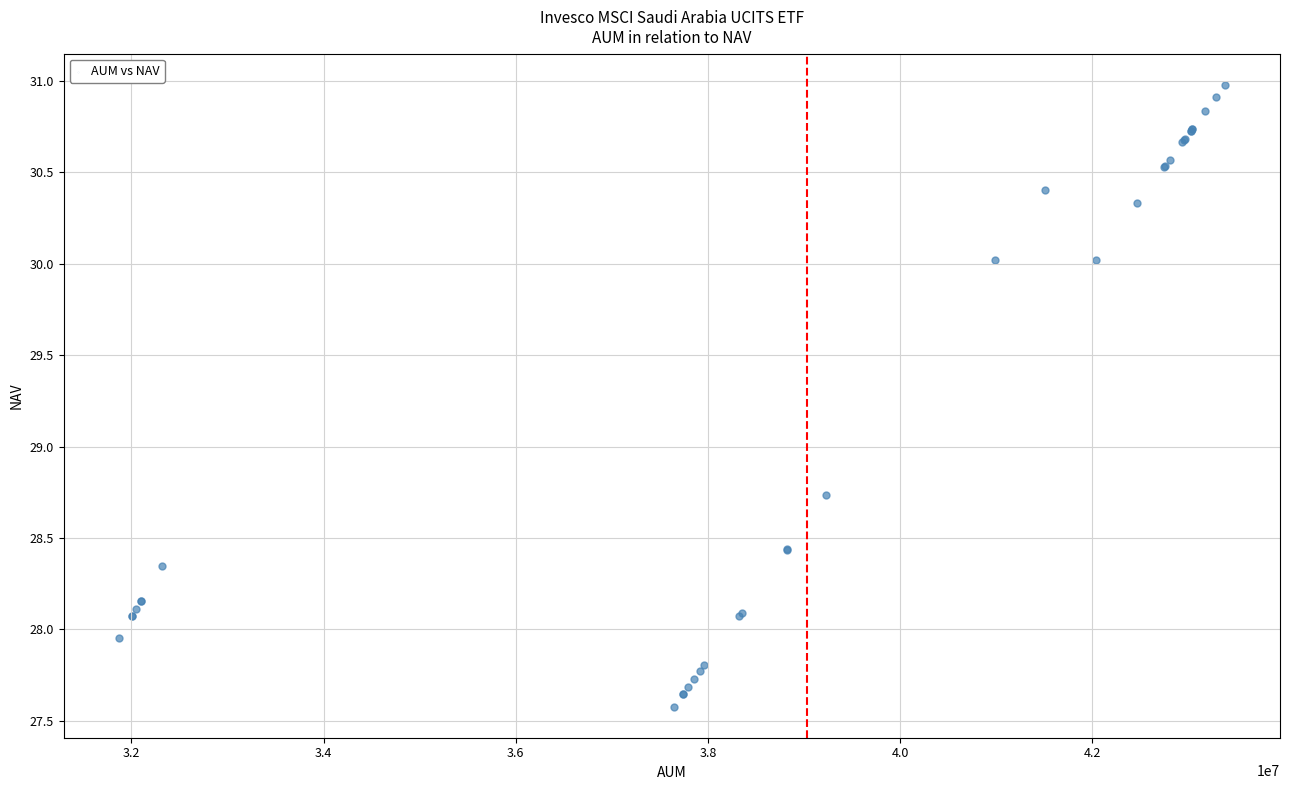

What Y value in the scatter plot is closest to 29?

28.7